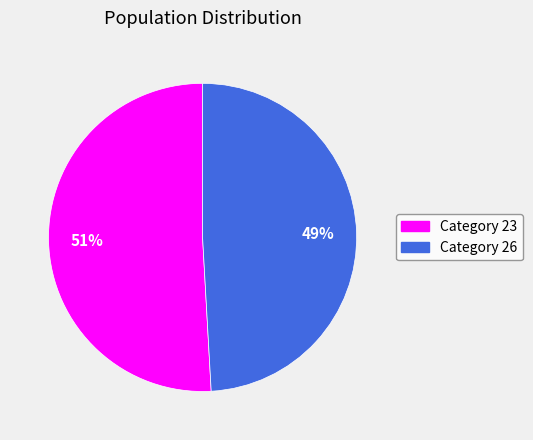

What percentage is the Category 26 slice, to the nearest percent?

49%